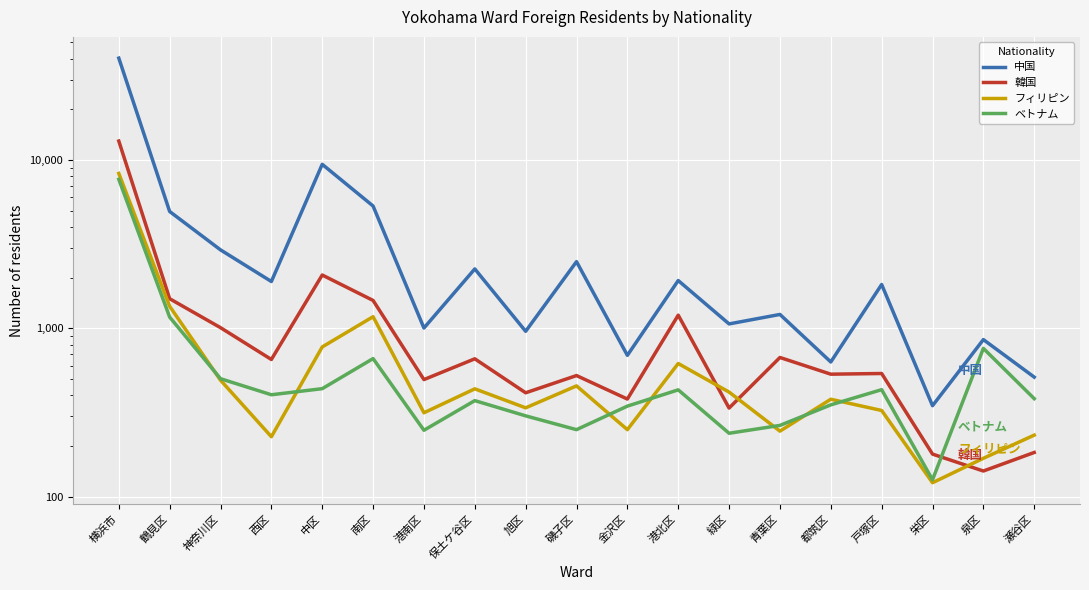

What is the value of the ベトナム point at the 6th from the left?

661